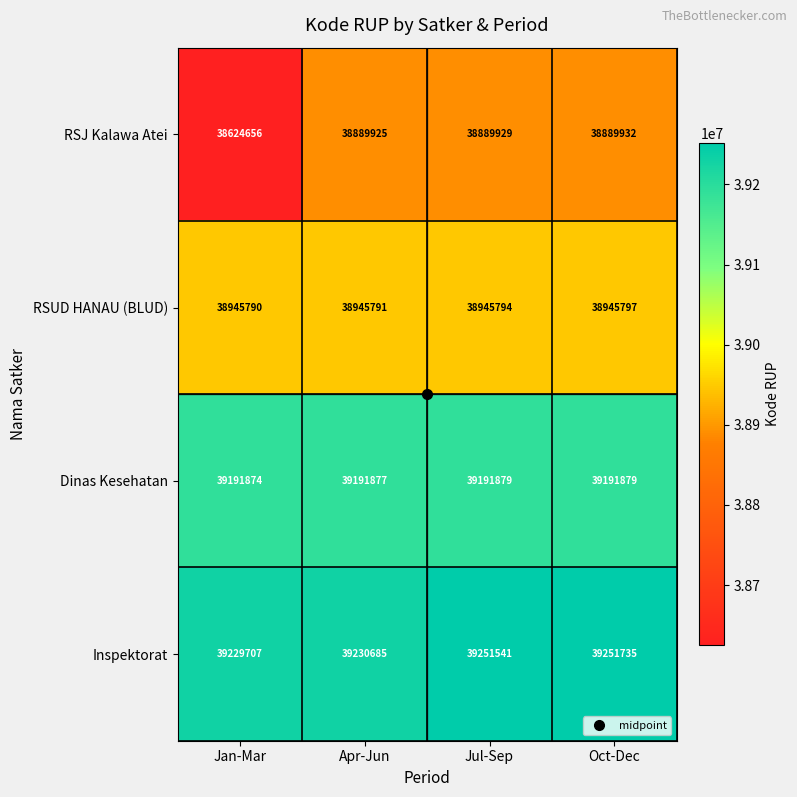

Between Jan-Mar and Jul-Sep, which series saw the biggest shift?

RSJ Kalawa Atei